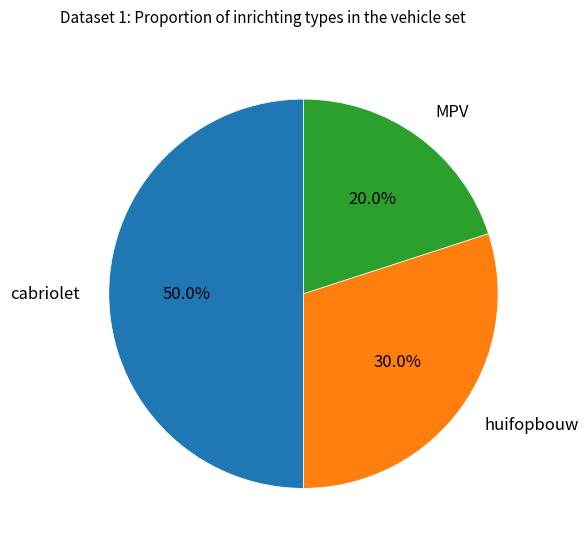

Is huifopbouw the majority of the pie?

No